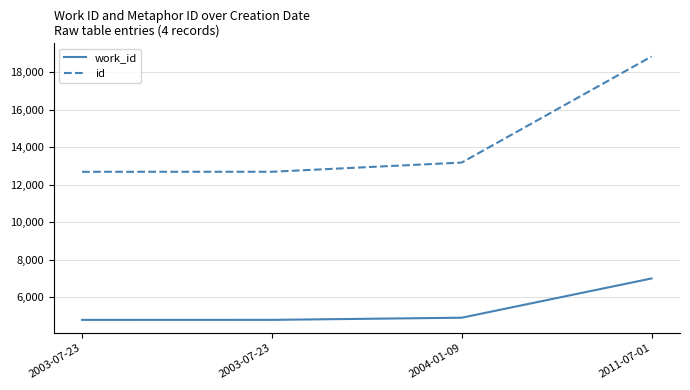

What is the label of the 2nd point from the left?

2003-07-23